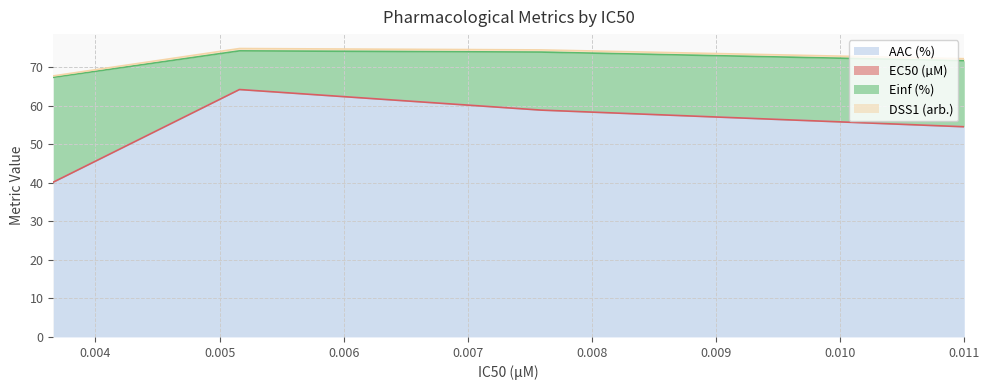

What is the lowest value of the AAC (%) series?

40.1